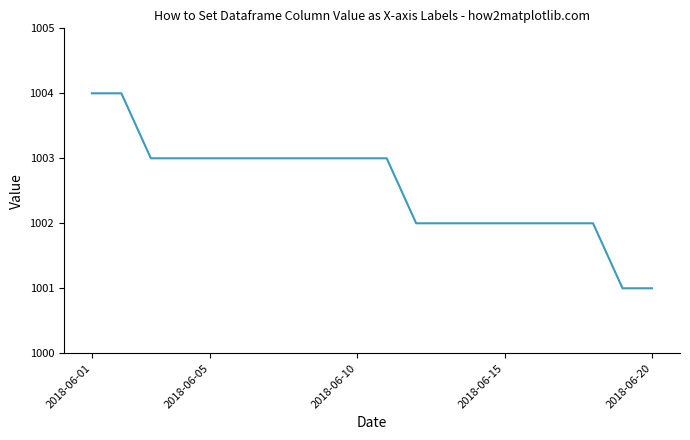

What is the difference between the maximum and minimum values?

3